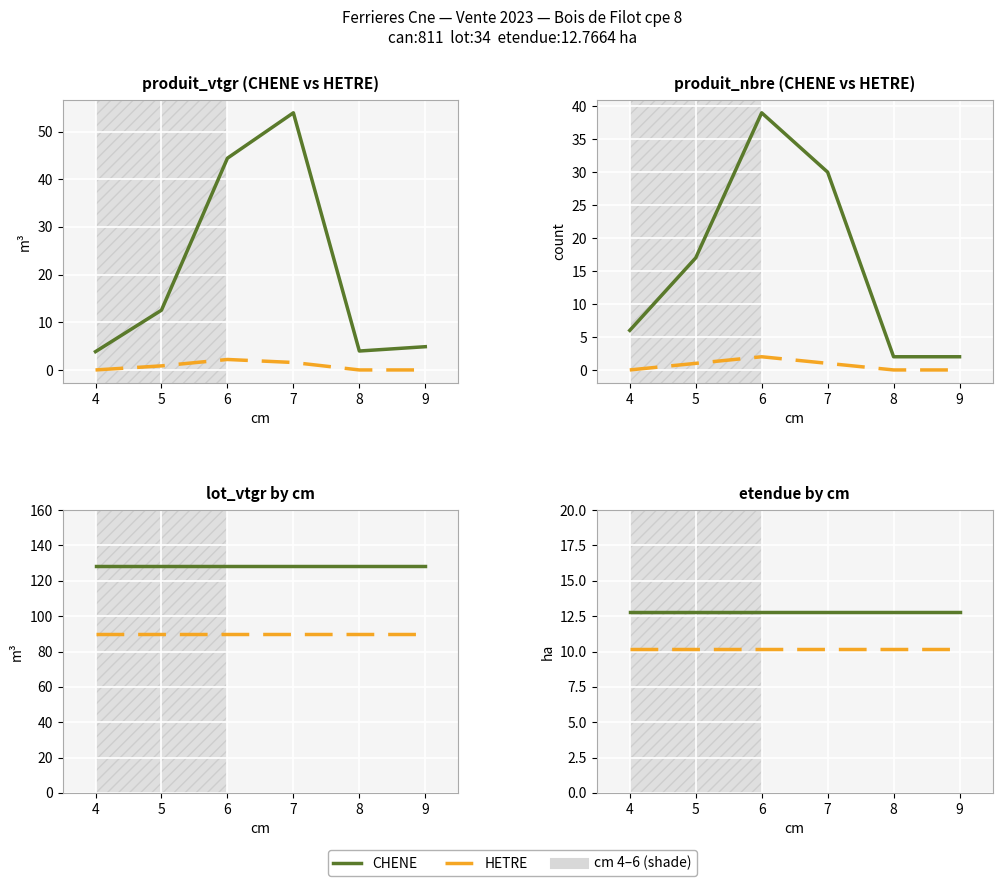

Between 7 and 9, which series saw the biggest shift?

CHENE